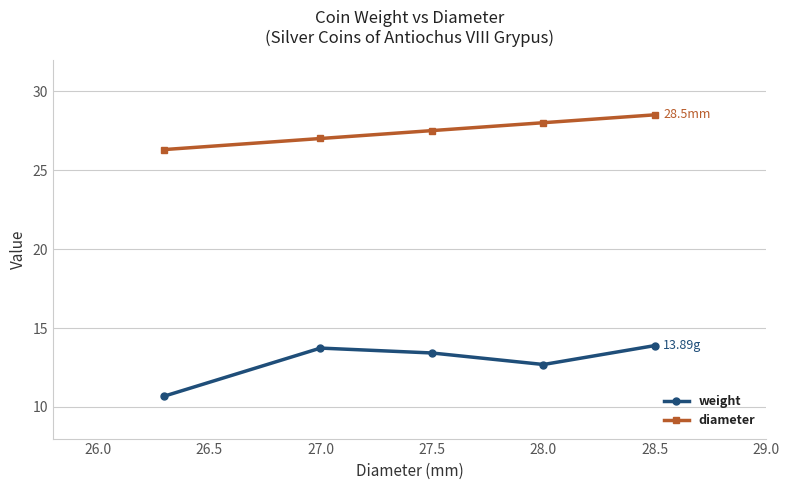

Which series has the widest spread of values?

weight